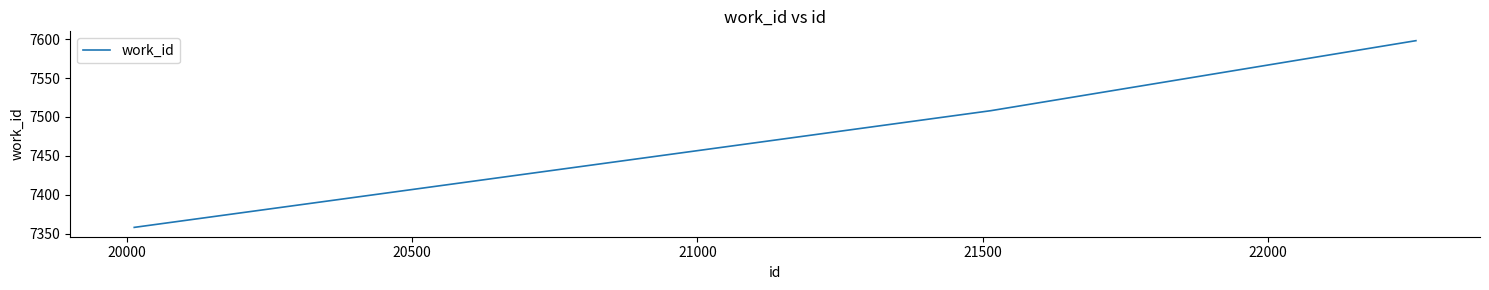

What is the difference between the maximum and minimum values?

240